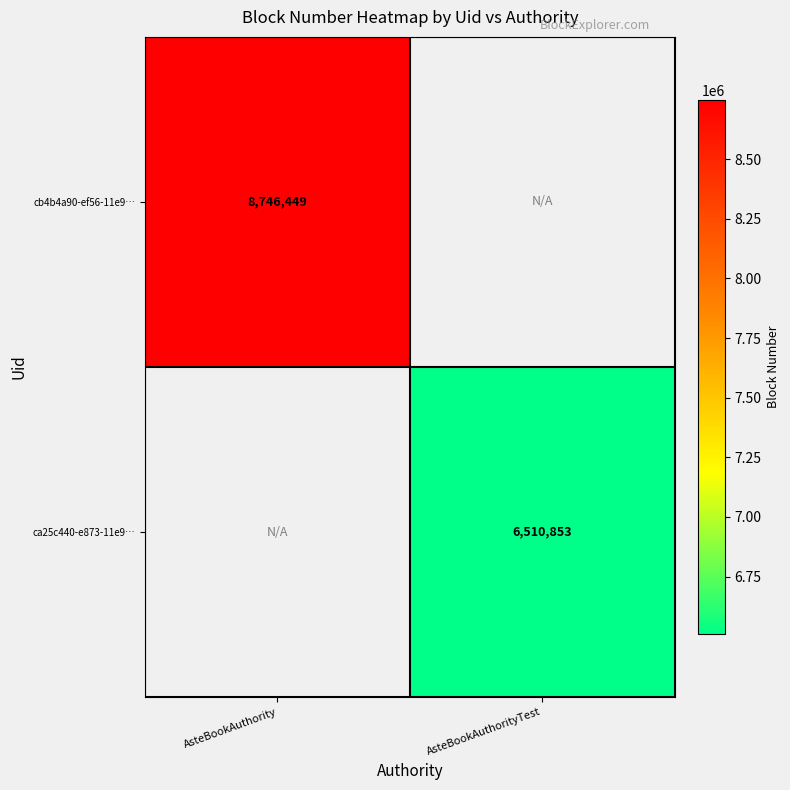

What is the smallest value displayed?

6510853.0